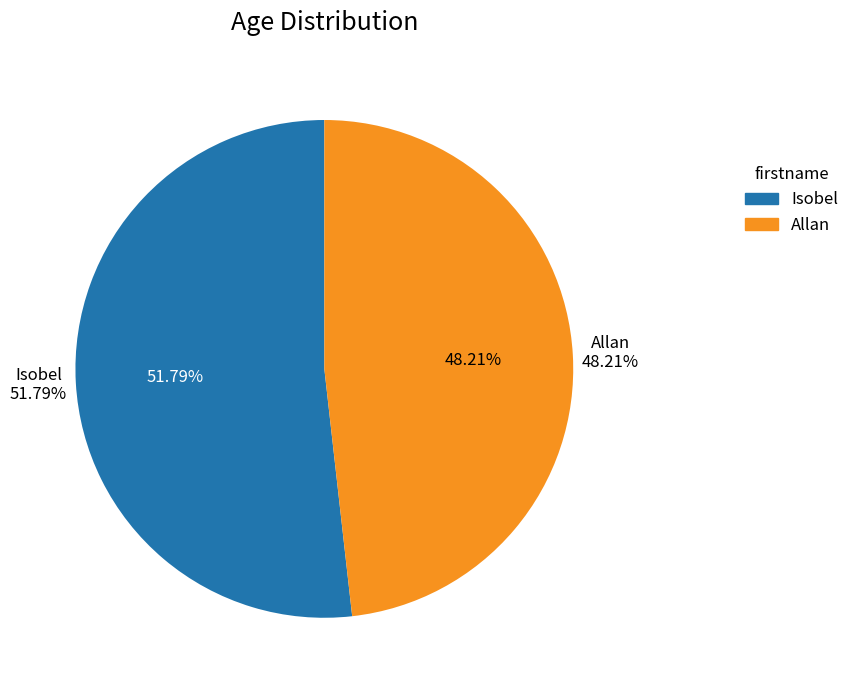

Is there any slice that represents more than half of the pie?

Yes